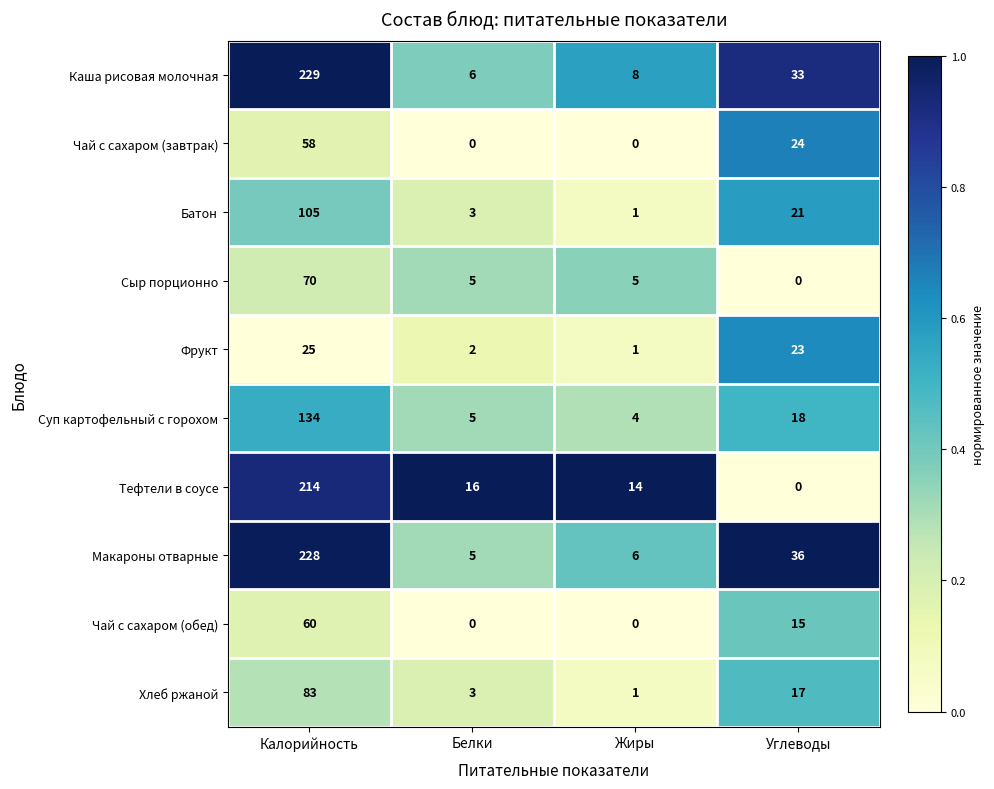

What is the average value of the Суп картофельный с горохом series?

40